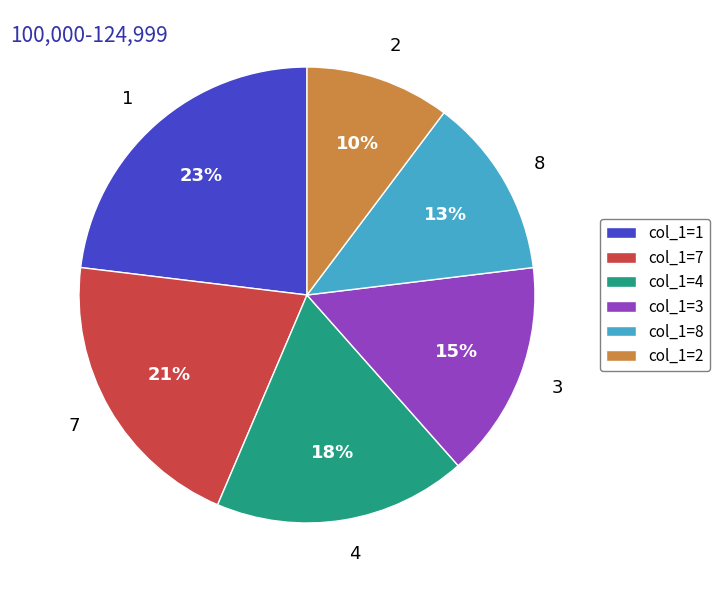

Is it true that 2 is 1% of the pie?

False